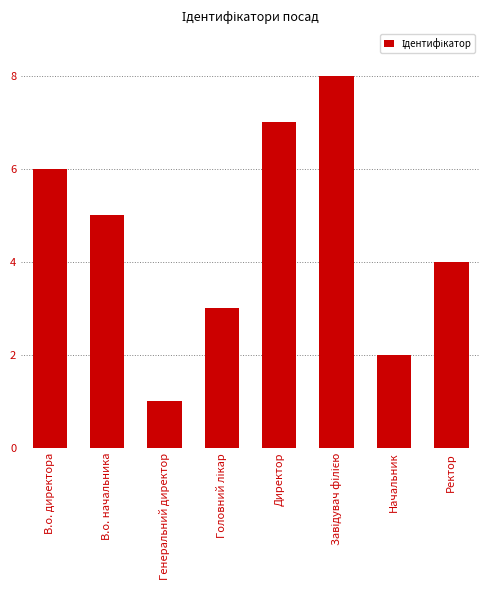

Are the bars horizontal?

No